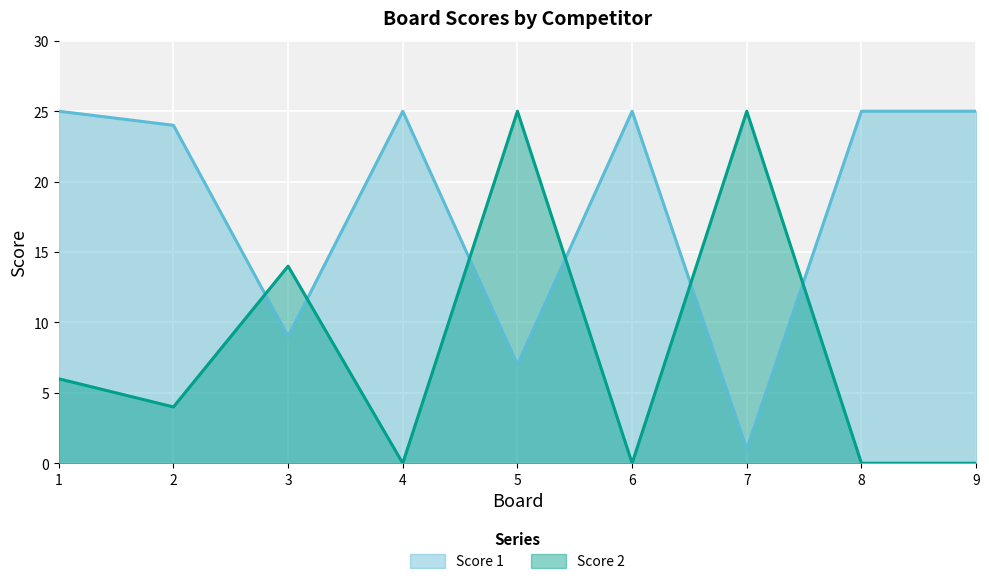

What is the value of the Score 1 point at the 7th from the left?

1